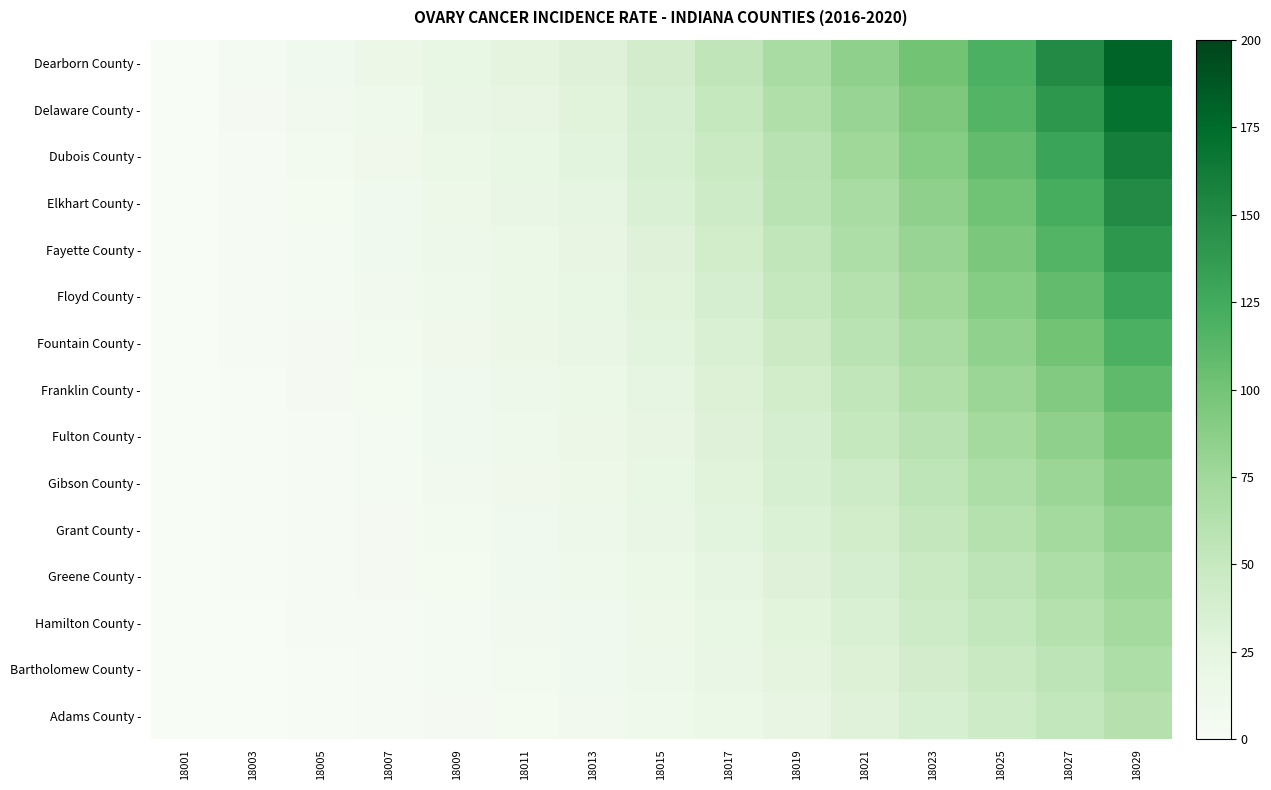

Which series has the largest total across all categories?

Dearborn County -